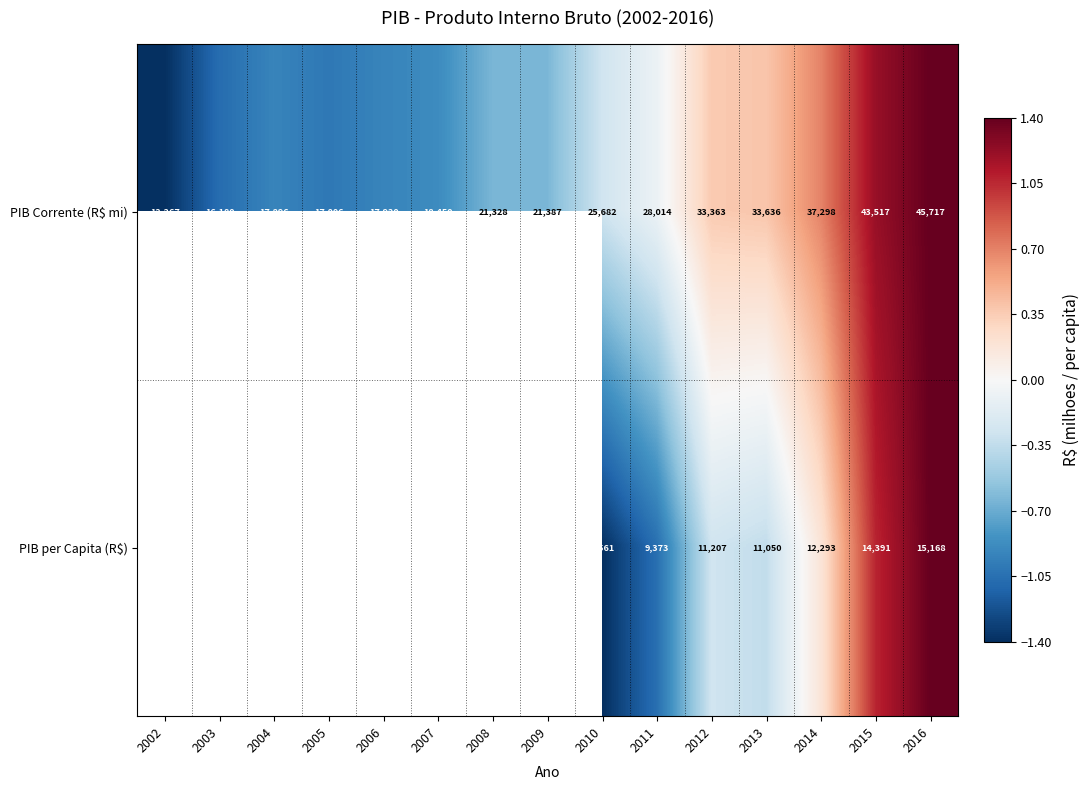

How many data points does each series have?

15